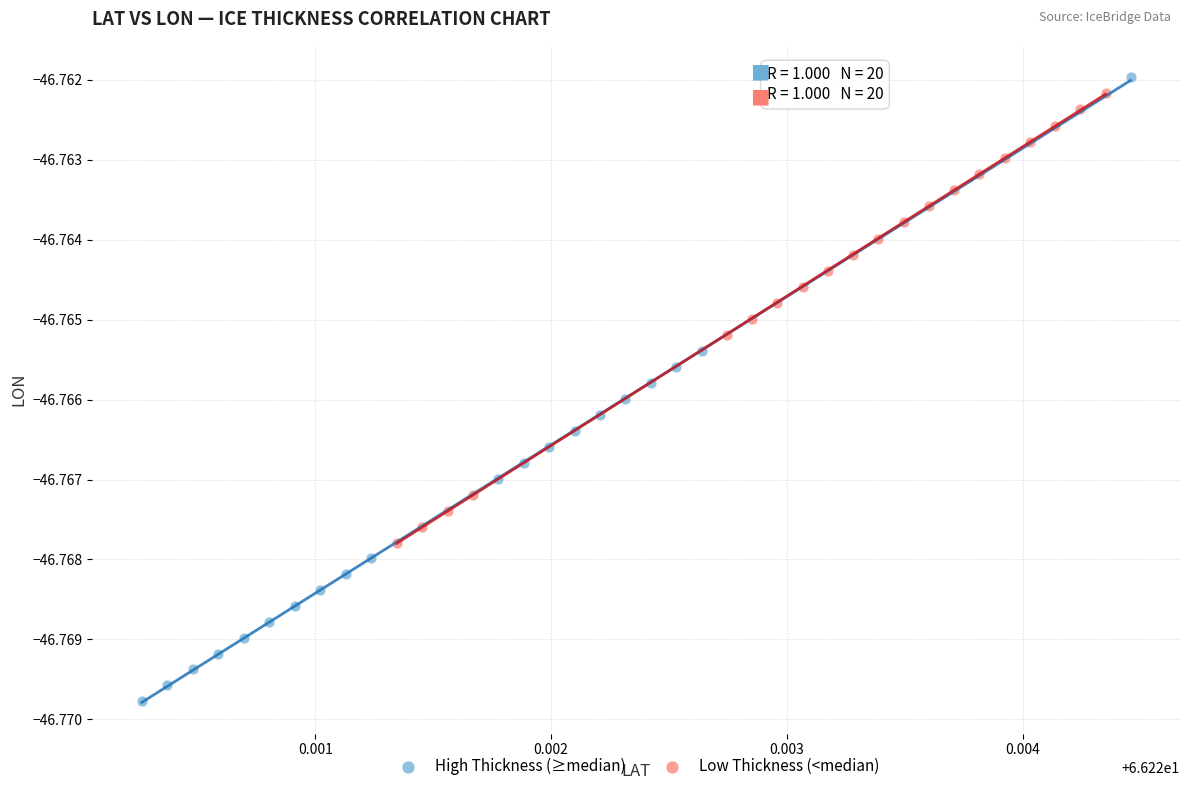

Which series has the largest Y range (max minus min)?

High Thickness (≥median)